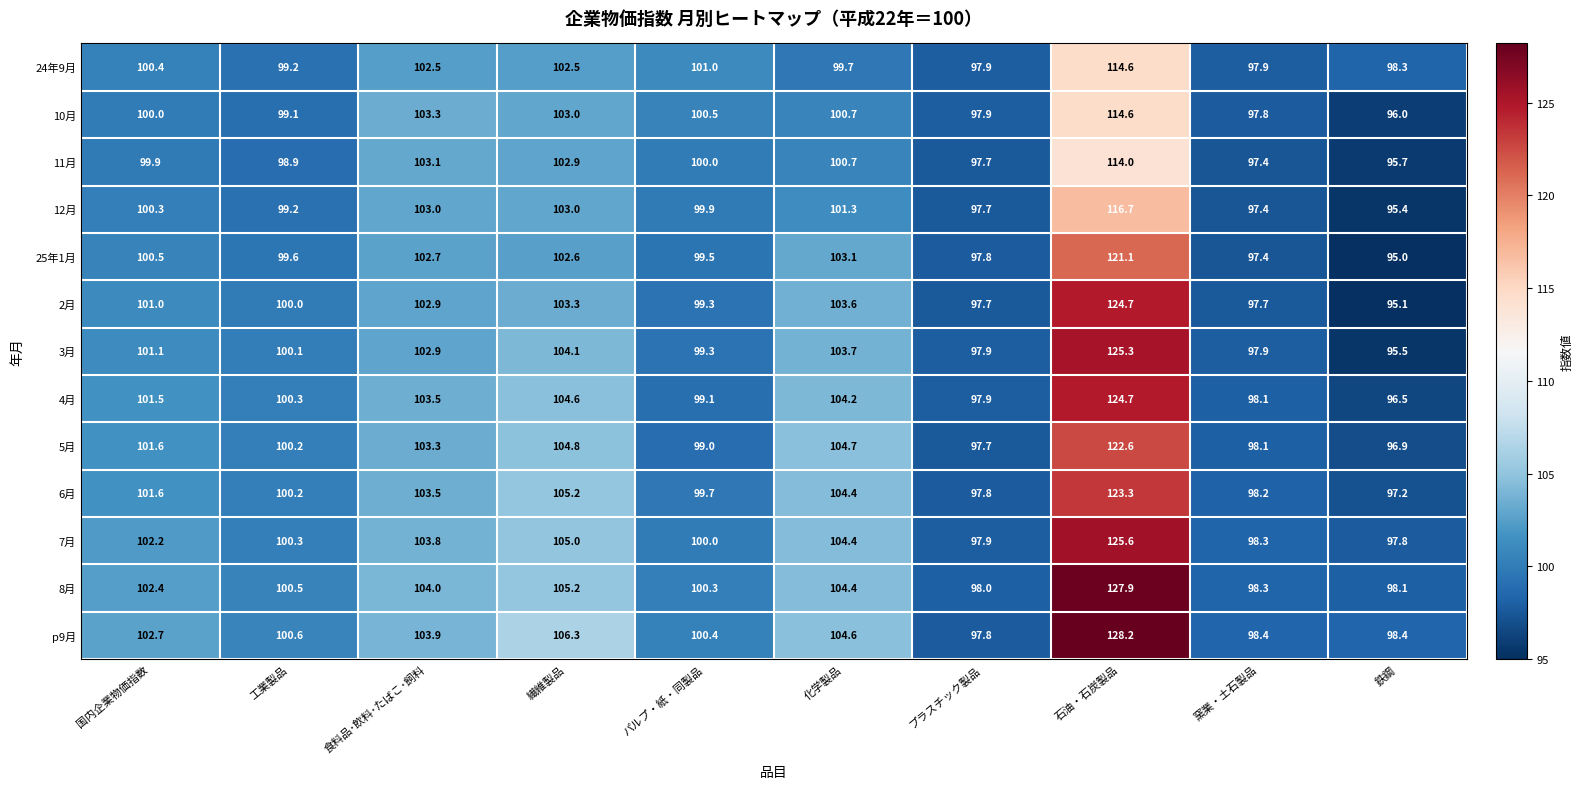

How many categories are shown in the chart?

10